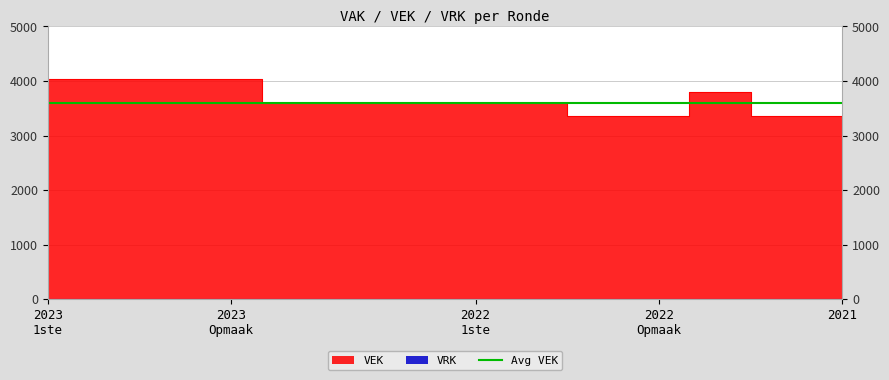

Between 2022 Opmaak and 2023 1ste, which is larger?

2023 1ste